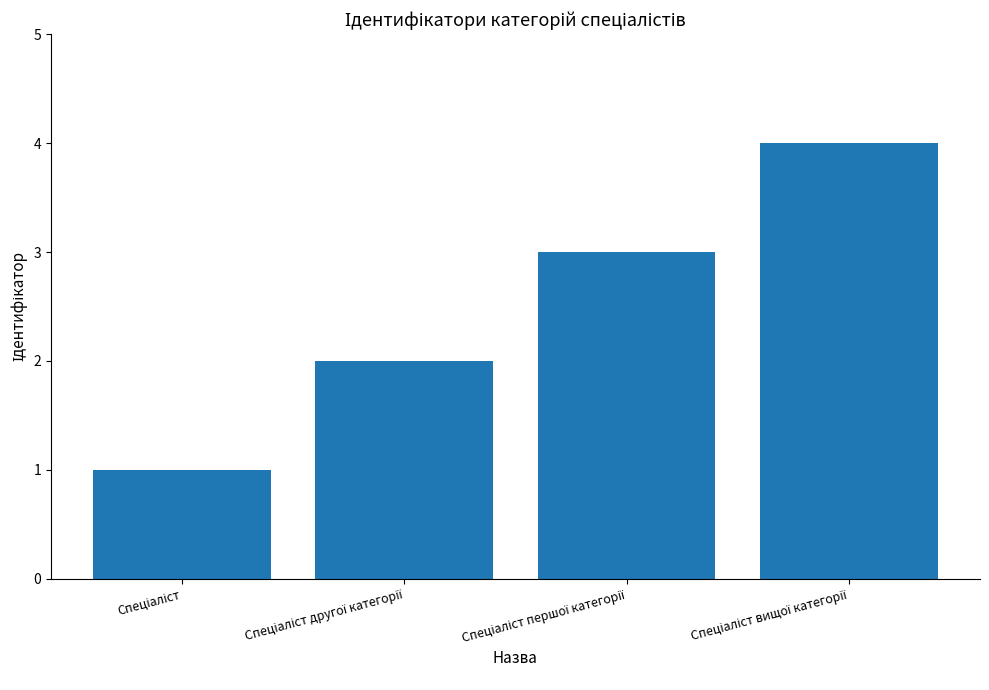

Are the bars grouped side by side (vs. stacked)?

No